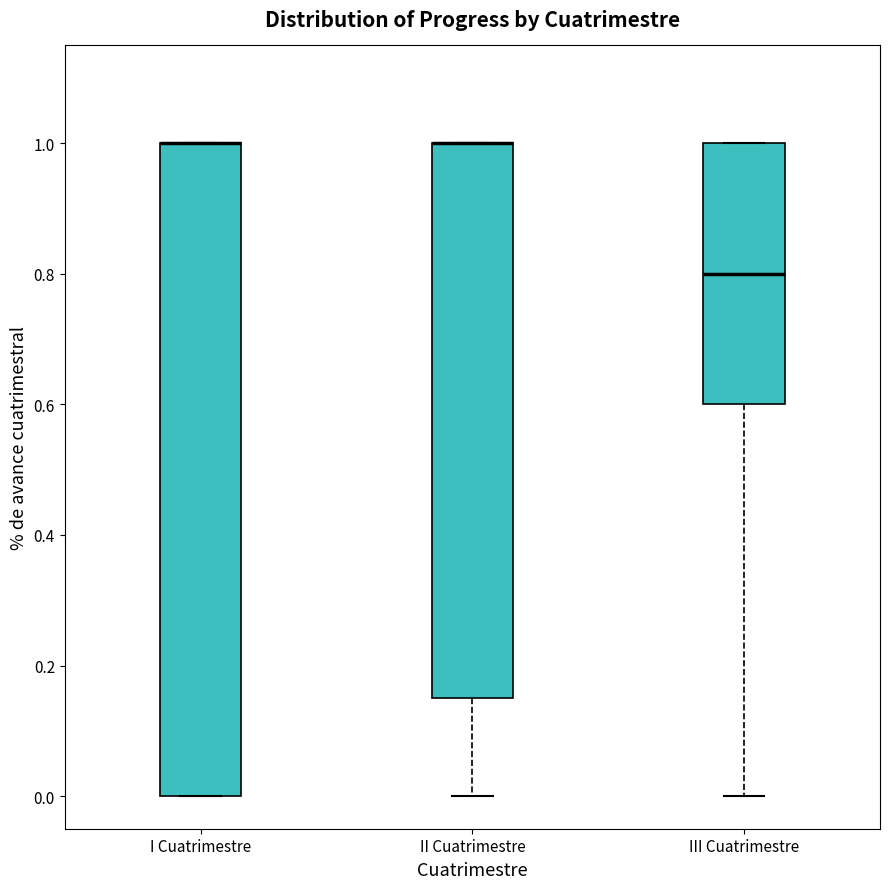

Comparing the boxes themselves (not the whiskers), which one is the tallest?

I Cuatrimestre